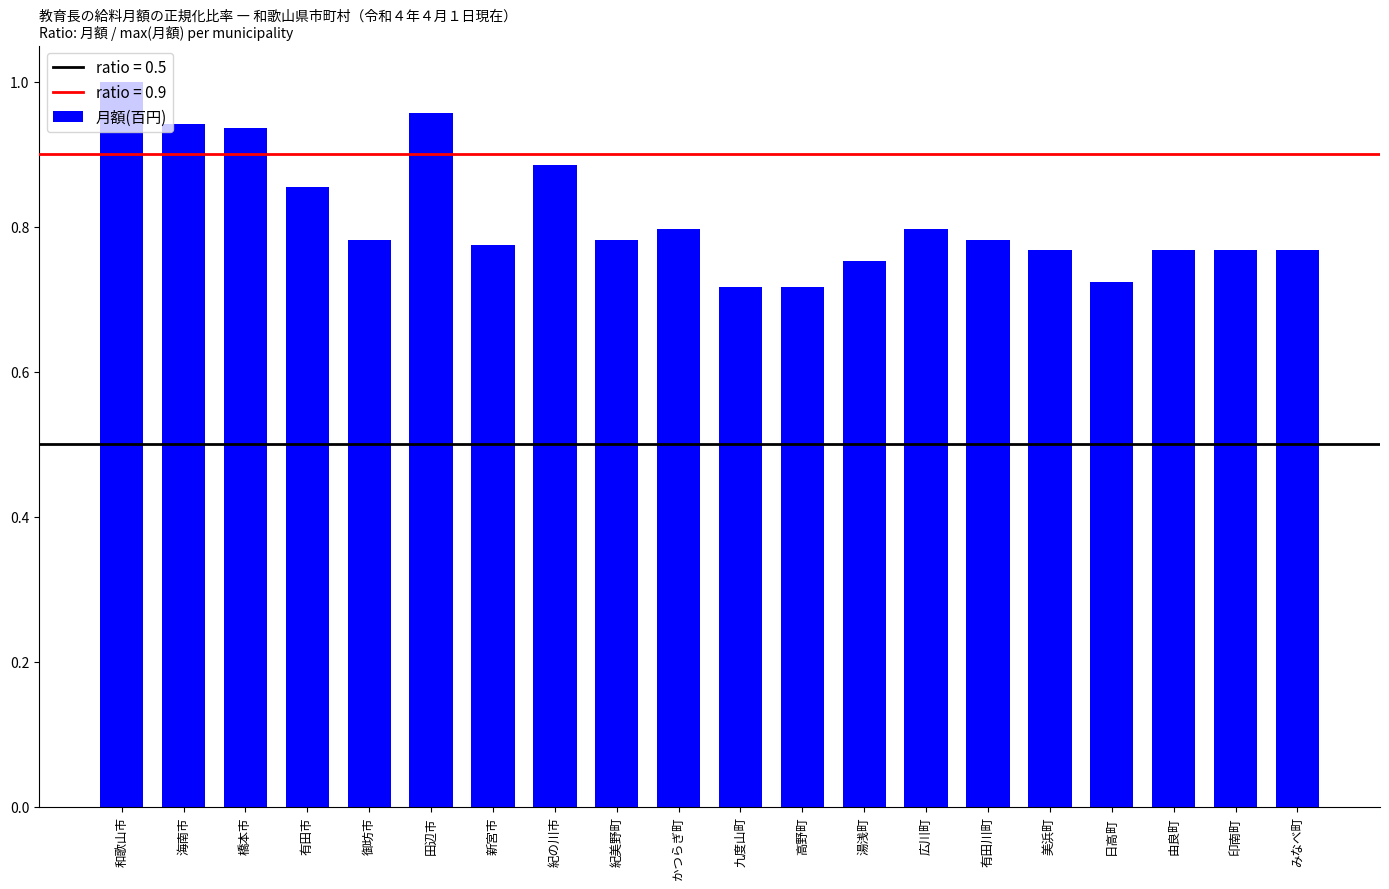

Does the chart contain stacked bars?

No